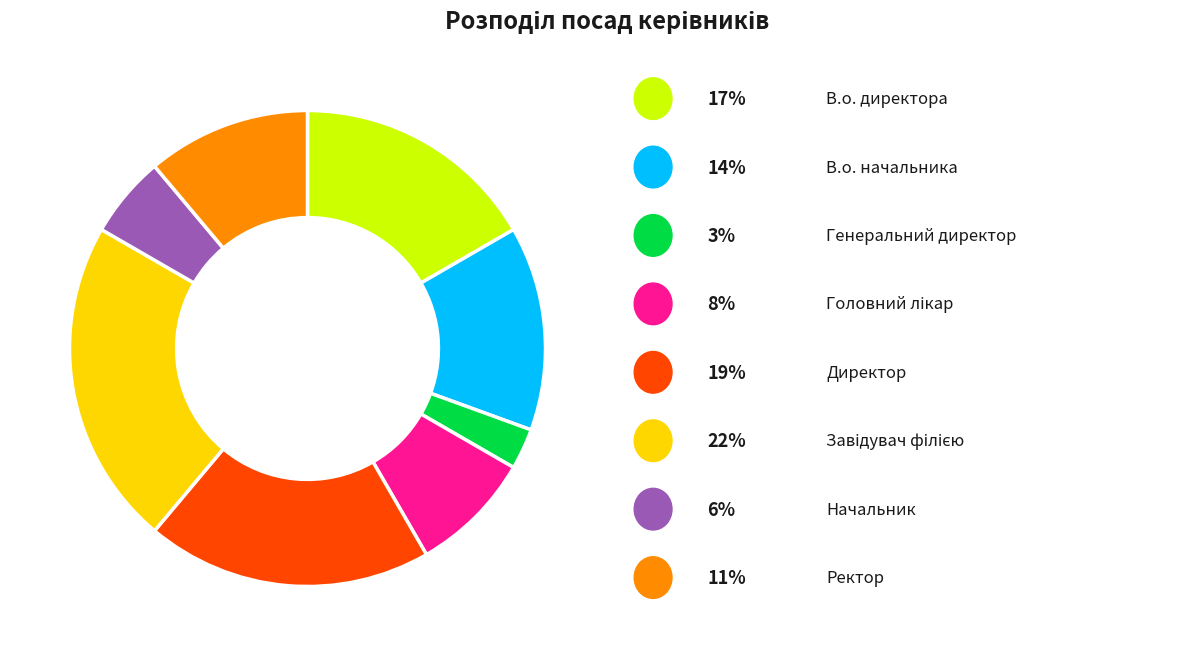

Is there a majority slice in this chart?

No